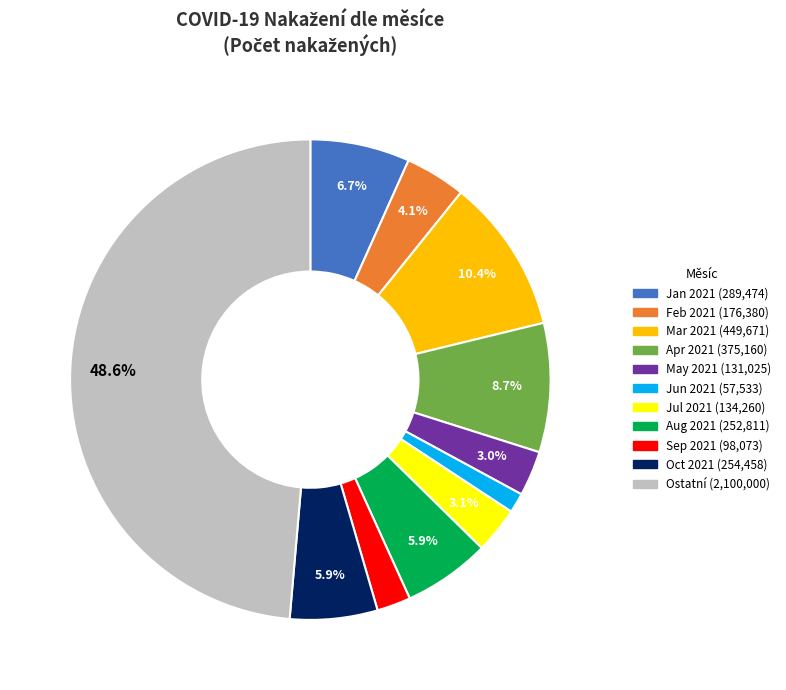

How many segments does this pie chart have?

11